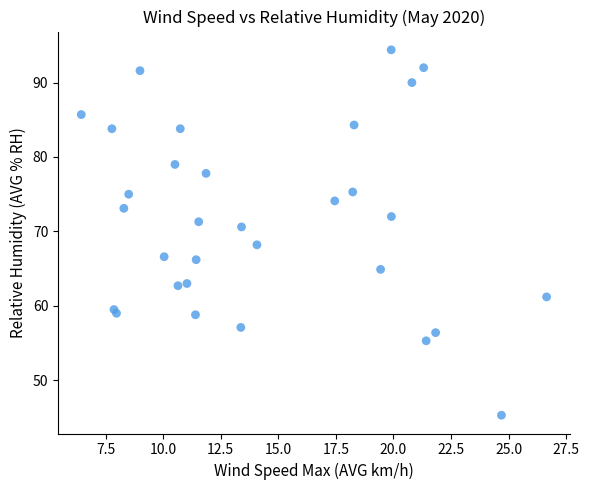

What Y value in the scatter plot is closest to 69?

68.2